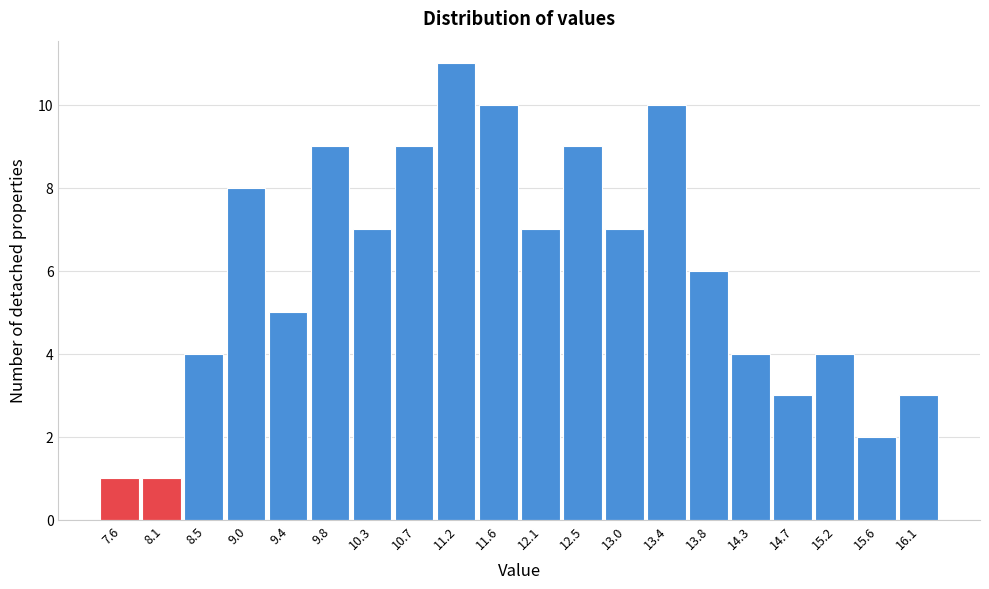

Reading left to right, list all the values displayed in this chart.

1	1	4	8	5	9	7	9	11	10	7	9	7	10	6	4	3	4	2	3